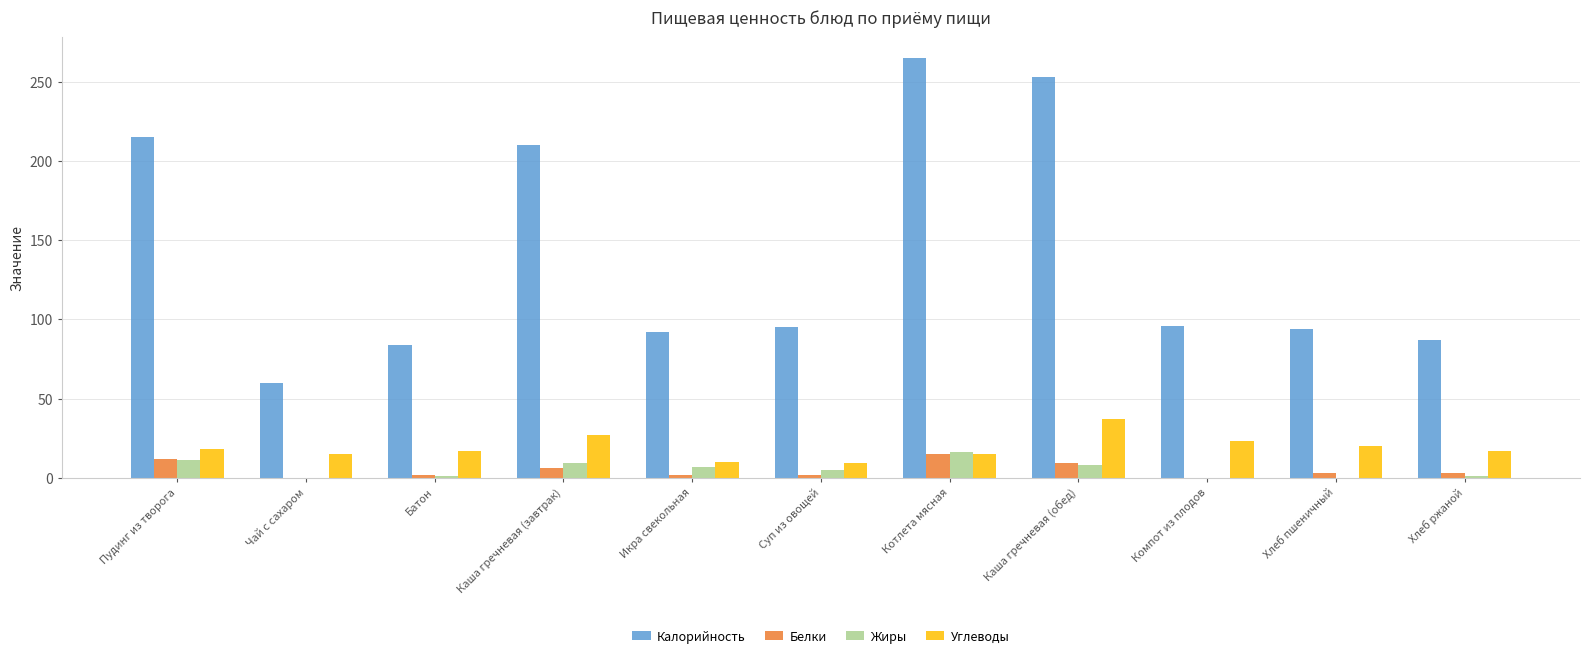

True or false: Жиры has a value of 8 at Каша гречневая (обед).

True